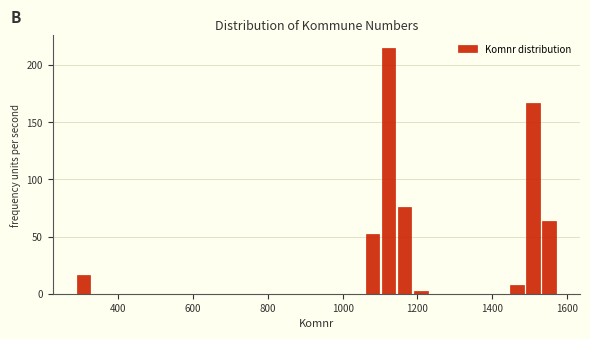

Around what value on the x-axis is the tallest bar? Give the approximate position of its centre, as read against the axis.

1120